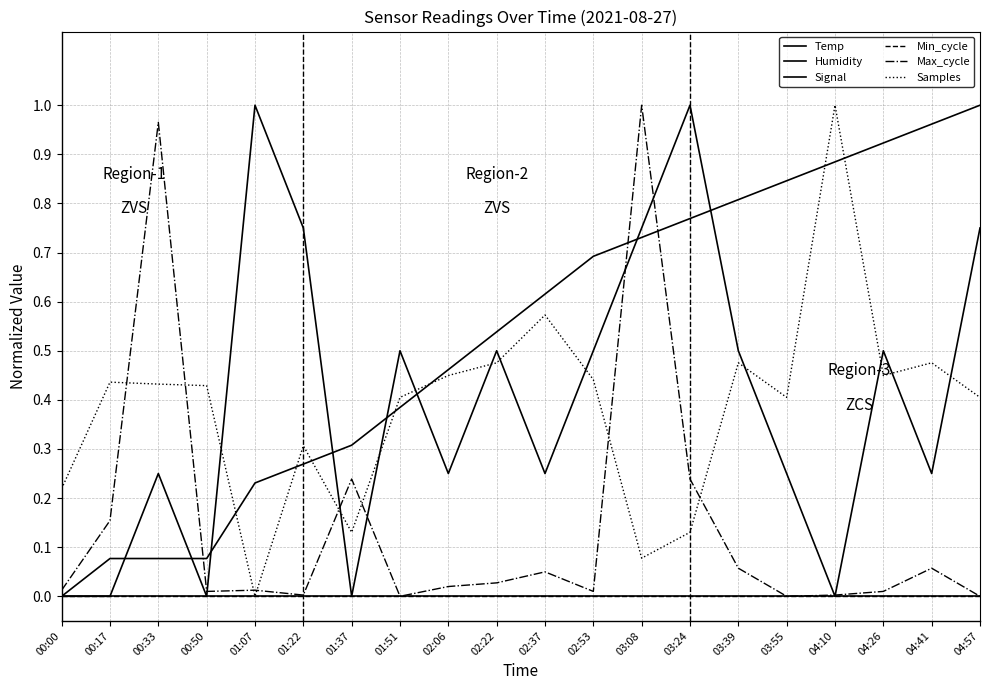

Does the chart display data point markers on the line(s)?

No